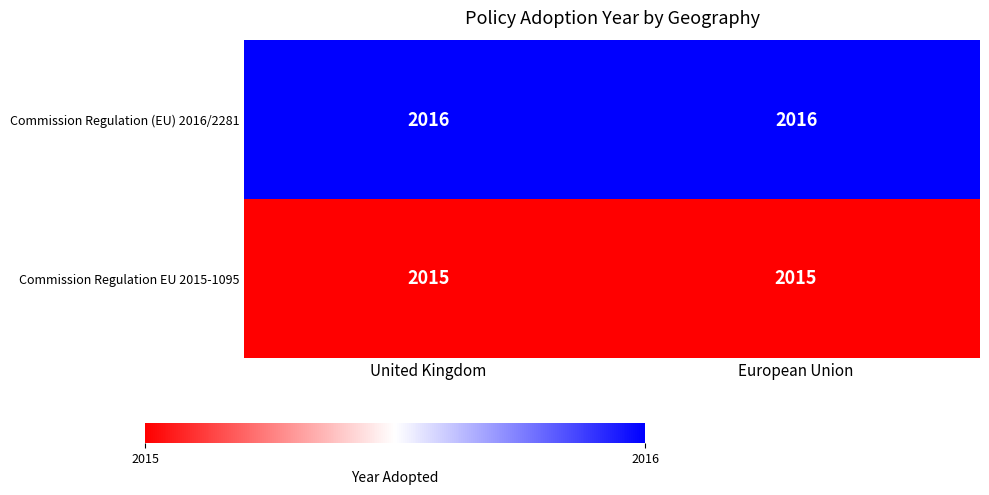

How many categories are shown in the chart?

2